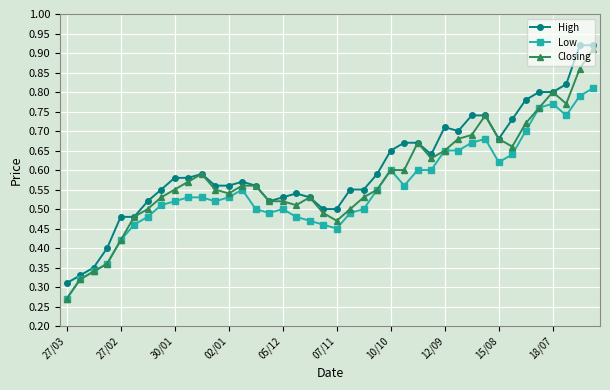

Count the Closing values in the range 0 to 1.

40